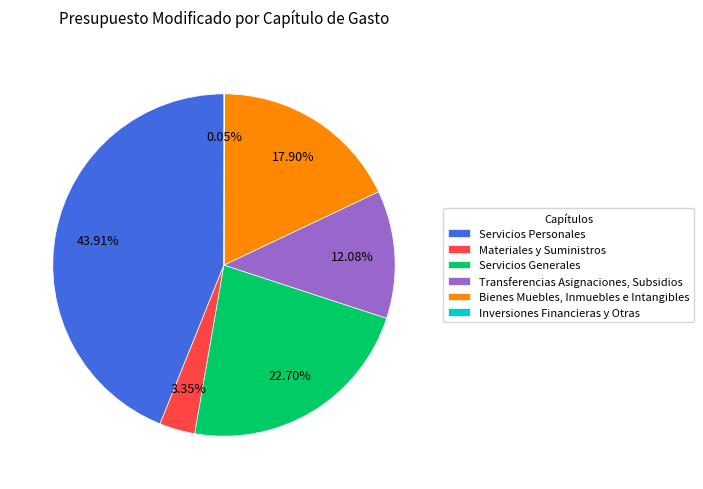

To the nearest percent, what percentage of the pie is Servicios Generales?

23%